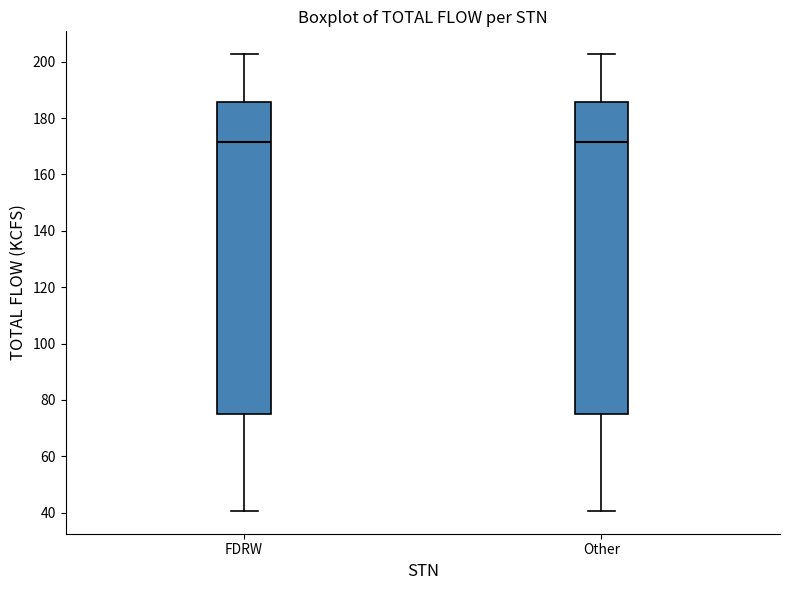

Reading left to right, read every box against the y-axis: the position of its median line, the range the box covers, and the ends of its whiskers. The values are not printed on the chart, so give them approximately, as read against the axis.

FDRW: median 172, box 76 to 186, whiskers 40 to 202
Other: median 172, box 76 to 186, whiskers 40 to 202